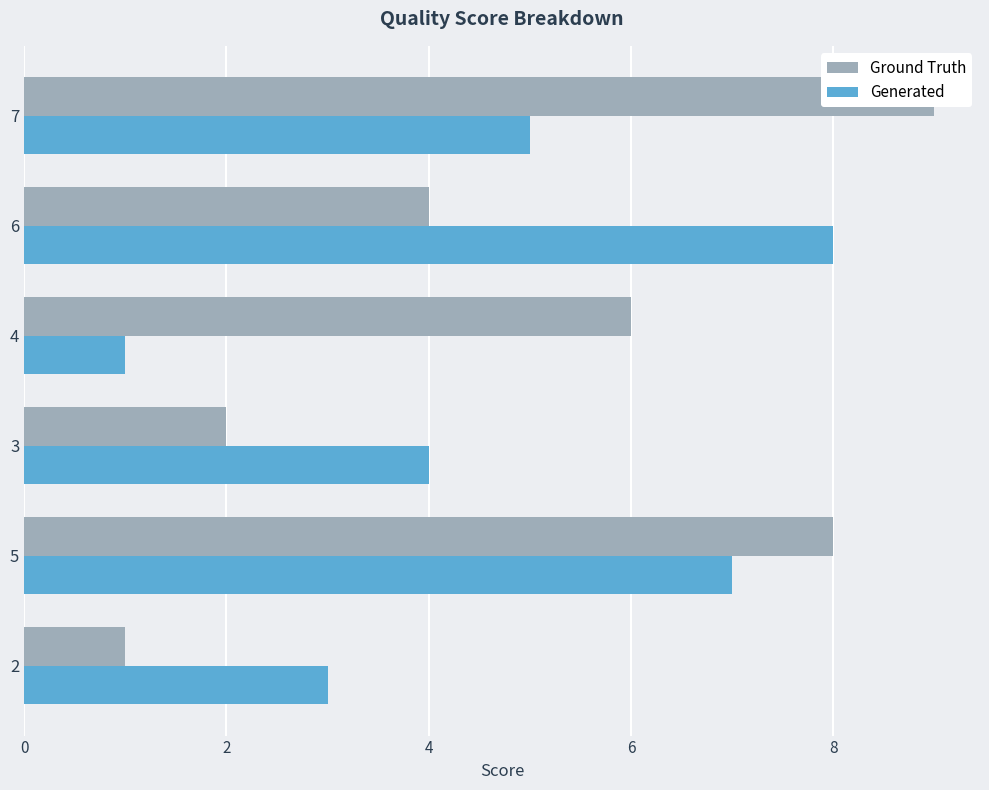

How many categories are shown in the chart?

6